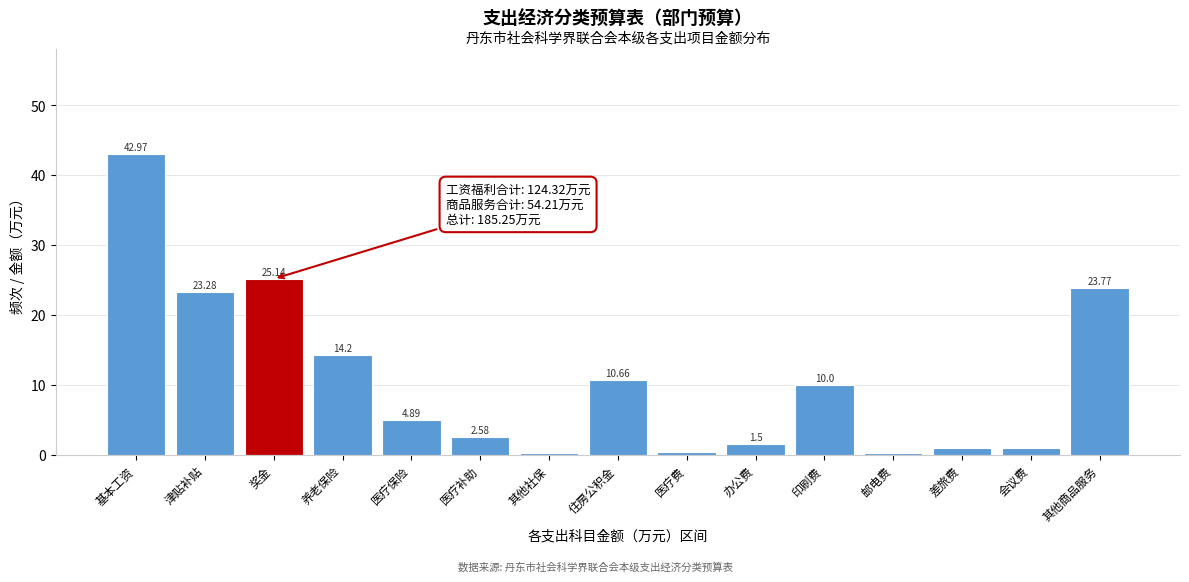

At which category does the chart reach its peak across all series?

基本工资